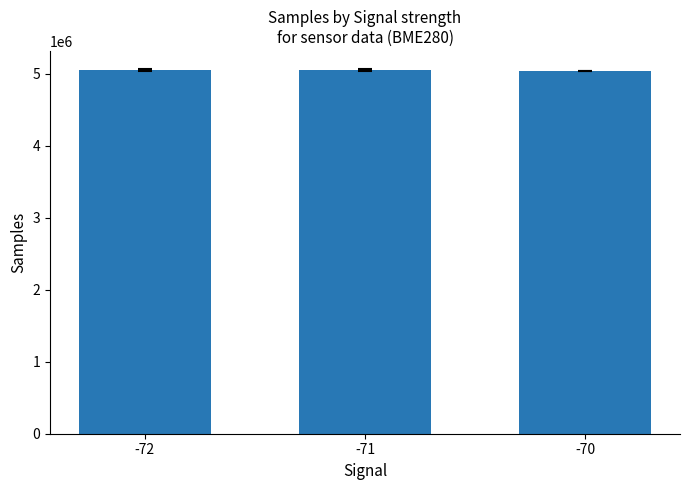

How many data points are above 5050470?

2